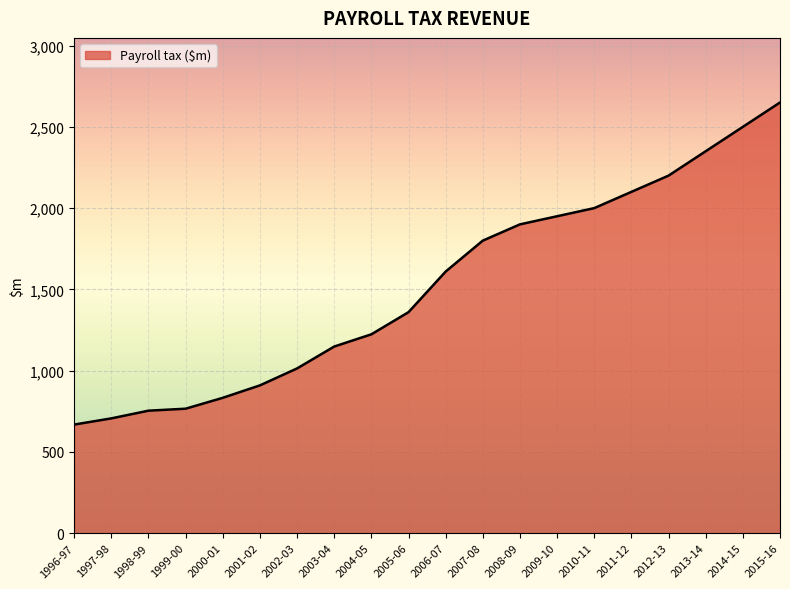

Does the chart have visible grid lines?

Yes